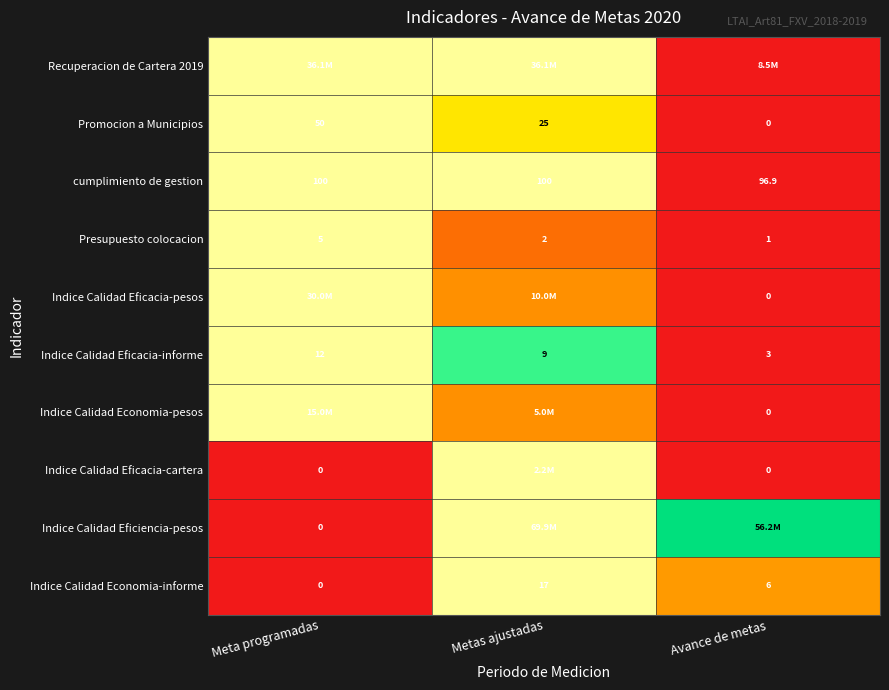

Is the value of Indice Calidad Eficacia-pesos at Avance de metas greater than the value of Presupuesto colocacion at Avance de metas?

No